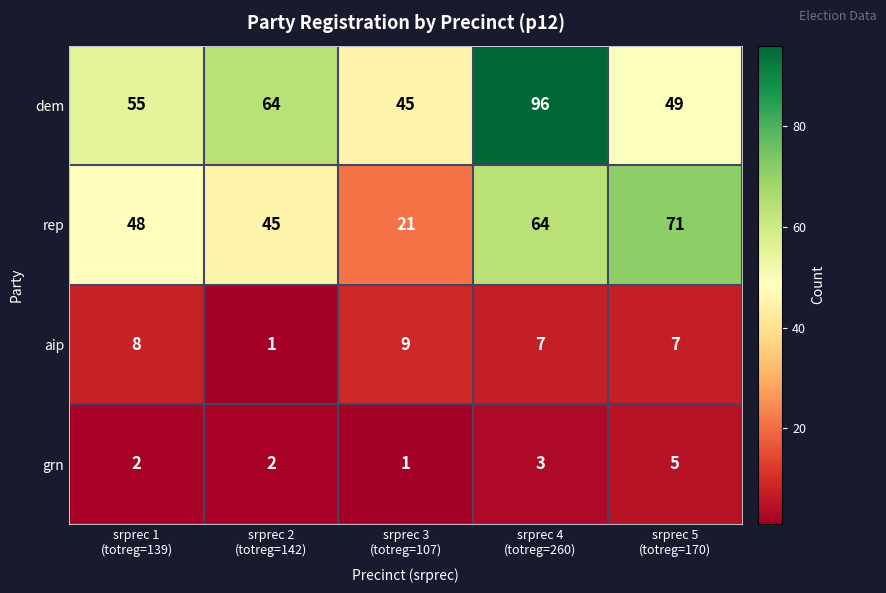

What is the maximum value shown in the chart?

96